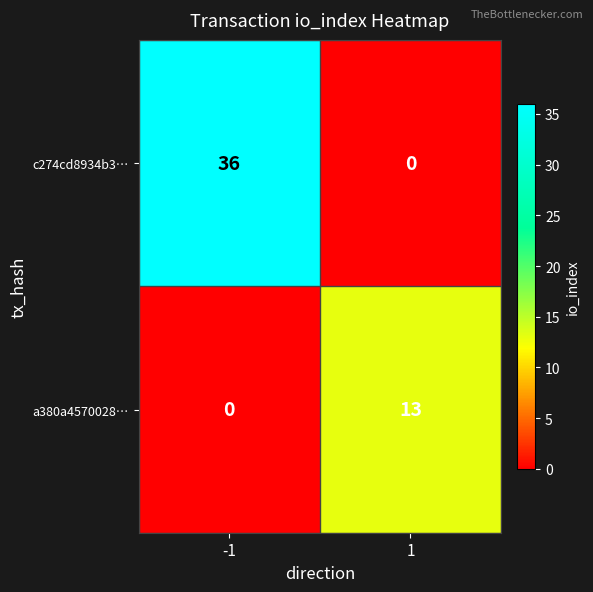

What is the difference between the highest and lowest values at -1?

36